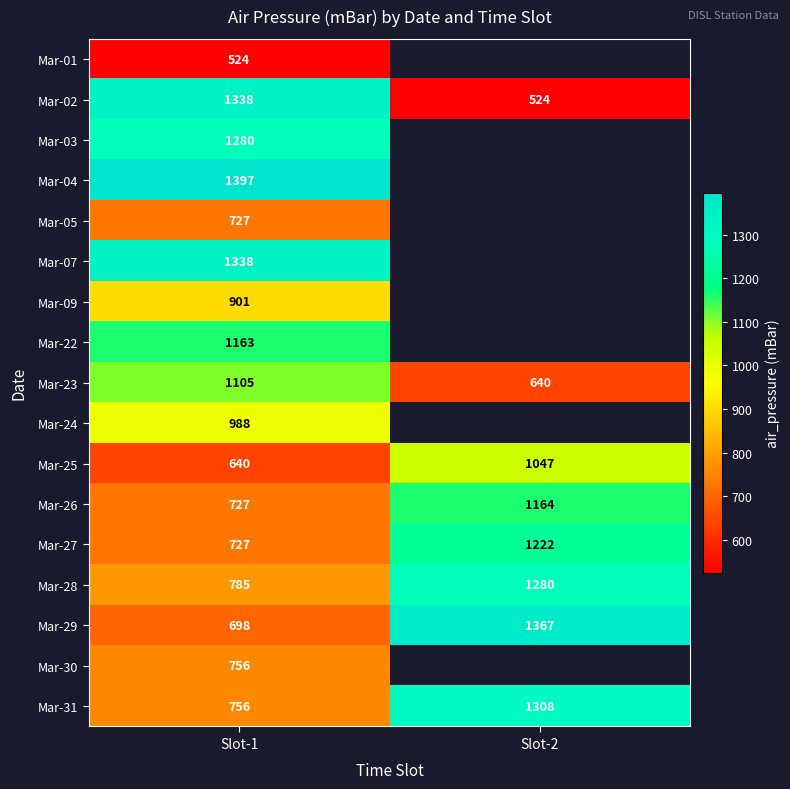

What is the lowest value of the Mar-29 series?

698